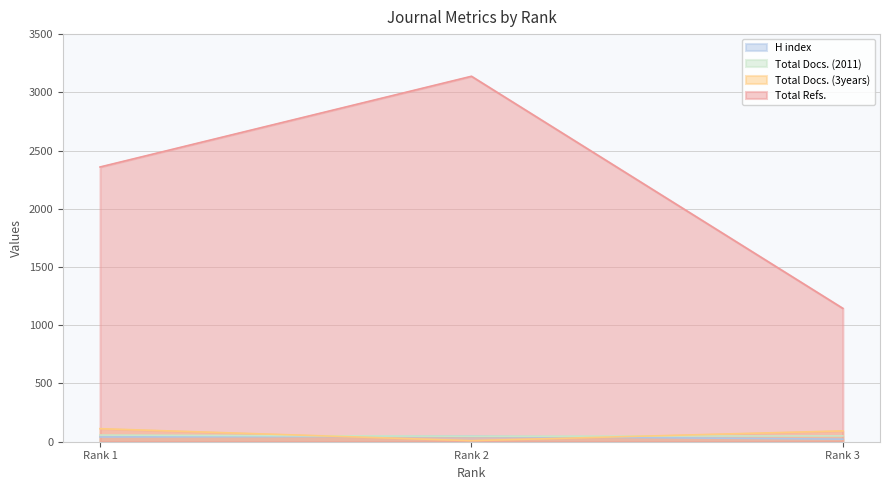

What is the difference between the Total Docs. (3years) values at Rank 3 and Rank 2?

84